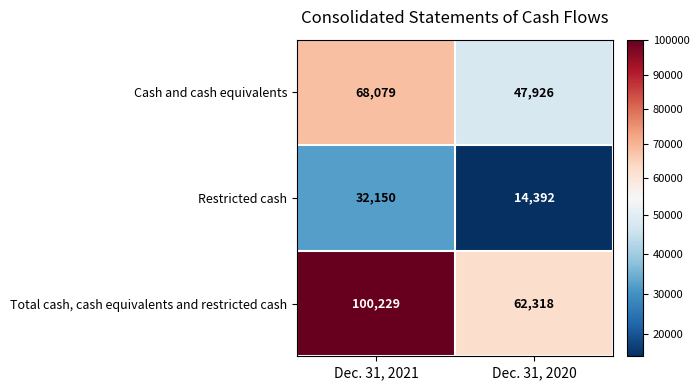

Which series has the largest total across all categories?

Total cash, cash equivalents and restricted cash